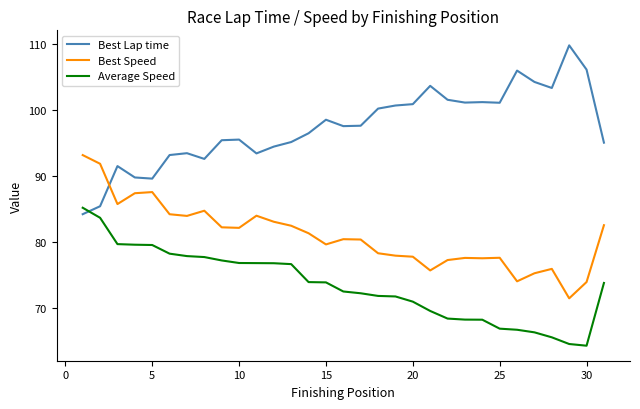

What is the average value of the Best Speed series?

80.9